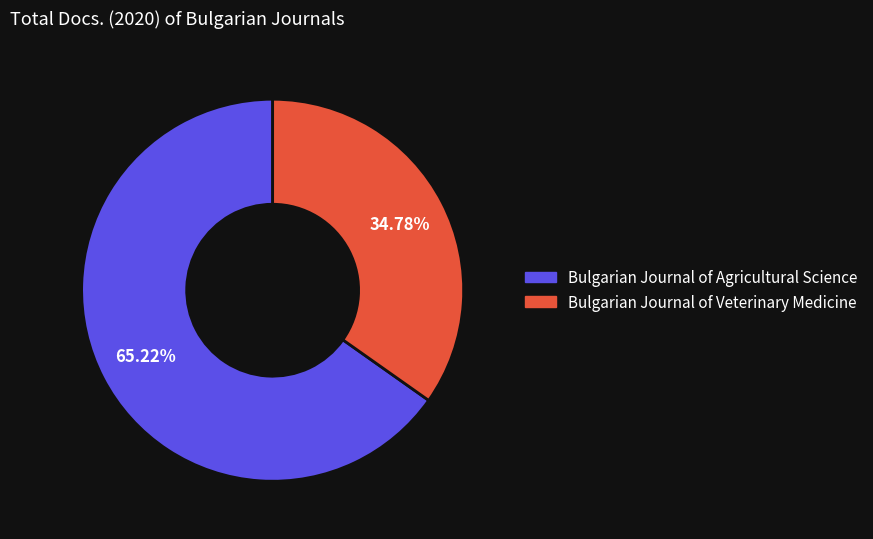

Is the sum of Bulgarian Journal of Veterinary Medicine and Bulgarian Journal of Agricultural Science greater than half?

Yes